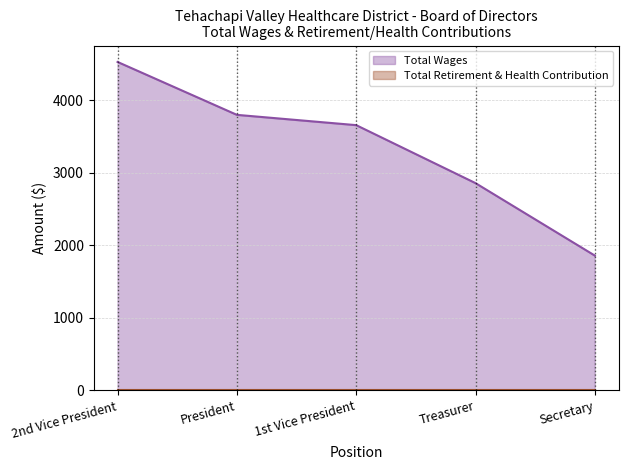

The value at Treasurer is 739. True or false?

False